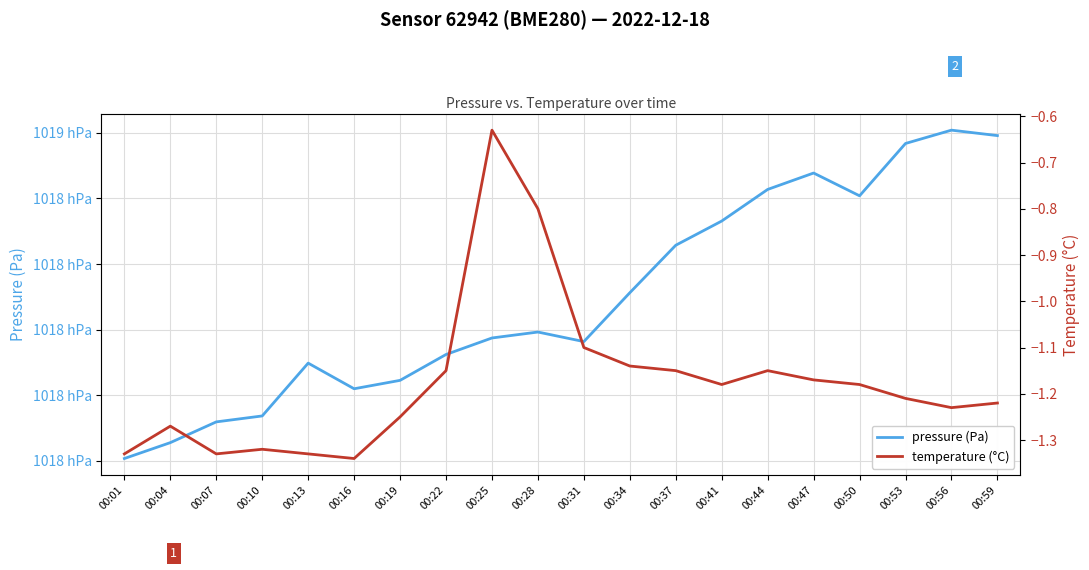

At which label is pressure (Pa) closest to 101810?

00:34